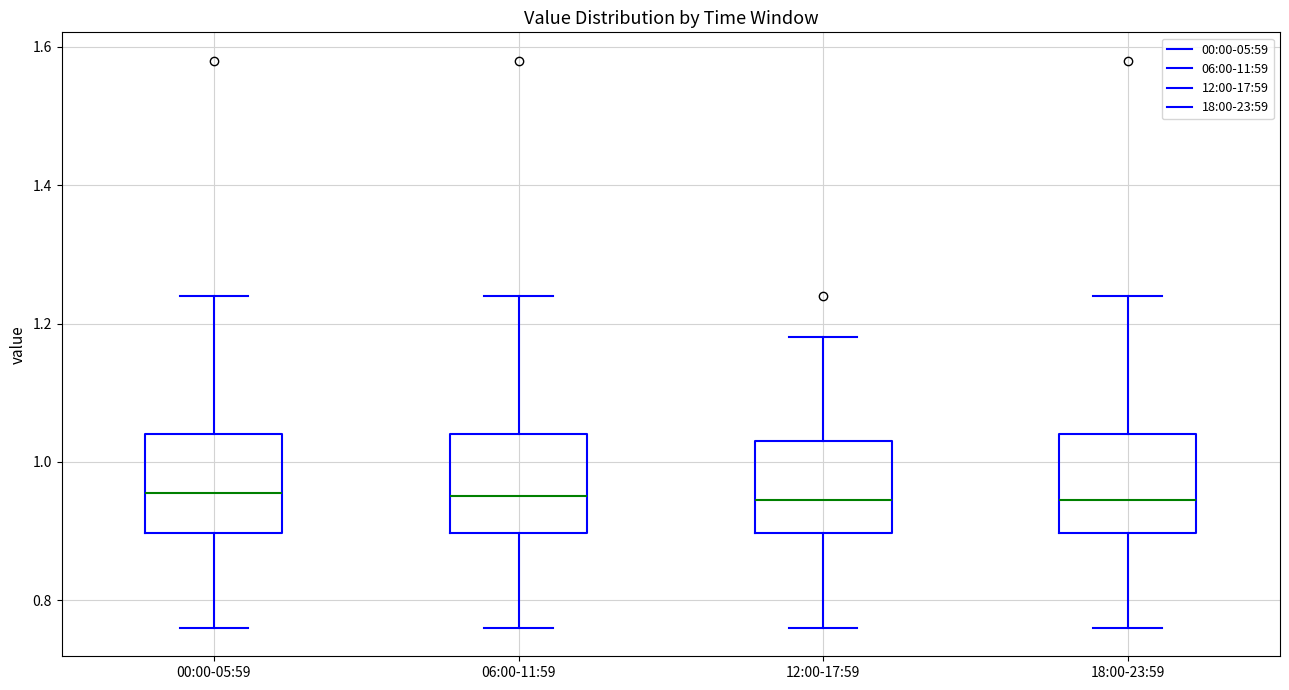

Reading left to right, read every box against the y-axis: the position of its median line, the range the box covers, and the ends of its whiskers. The values are not printed on the chart, so give them approximately, as read against the axis.

00:00-05:59: median 0.96, box 0.90 to 1.04, whiskers 0.76 to 1.24
06:00-11:59: median 0.96, box 0.90 to 1.04, whiskers 0.76 to 1.24
12:00-17:59: median 0.94, box 0.90 to 1.04, whiskers 0.76 to 1.18
18:00-23:59: median 0.94, box 0.90 to 1.04, whiskers 0.76 to 1.24